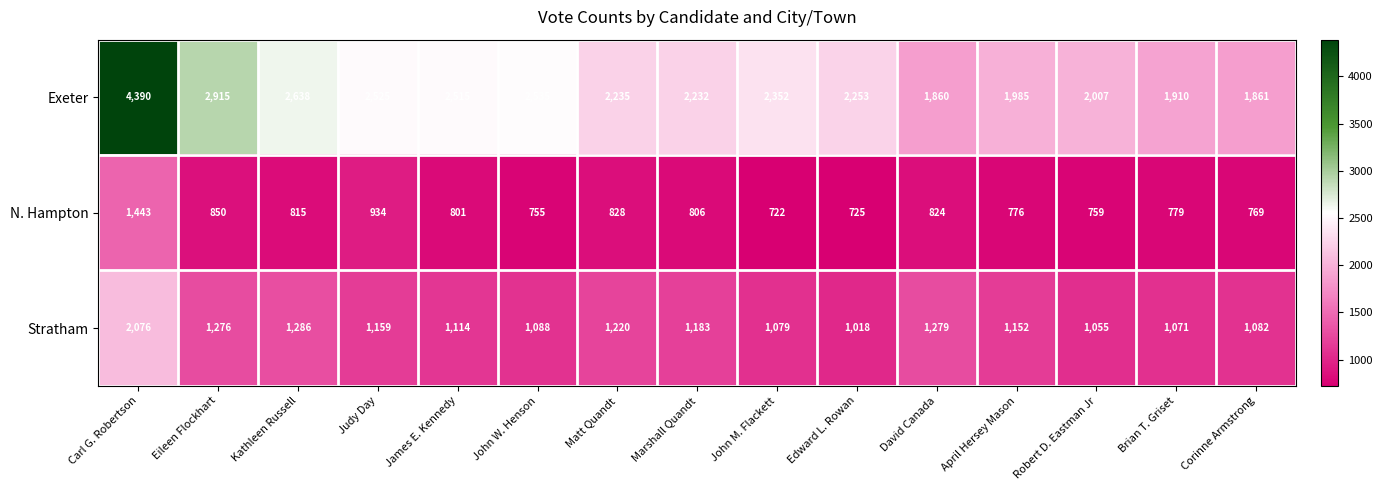

What is the difference between the highest and lowest values at John M. Flackett?

1630